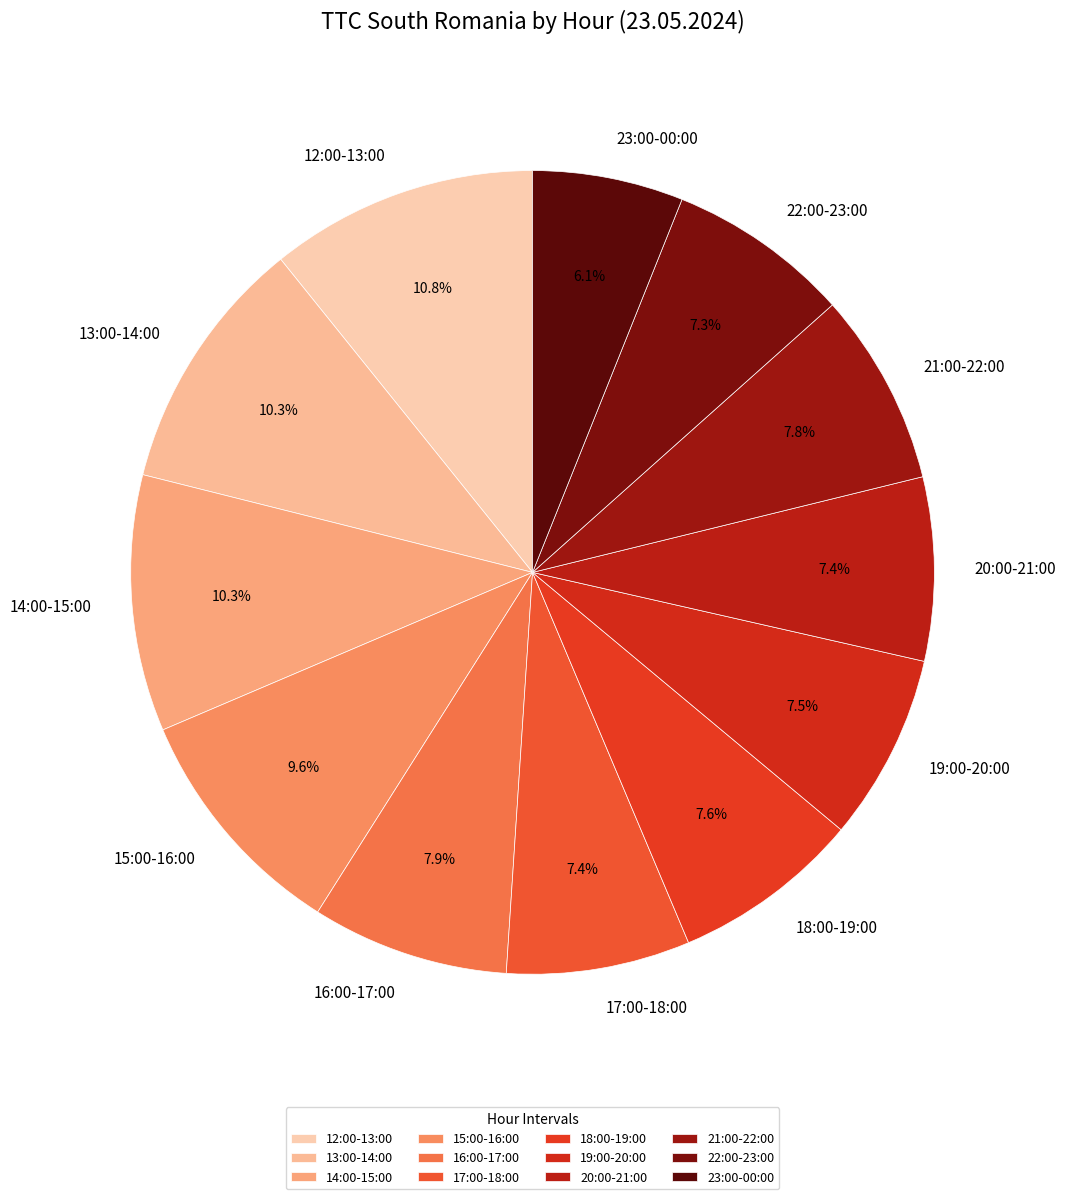

True or false: 19:00-20:00 accounts for 19% of the total.

False